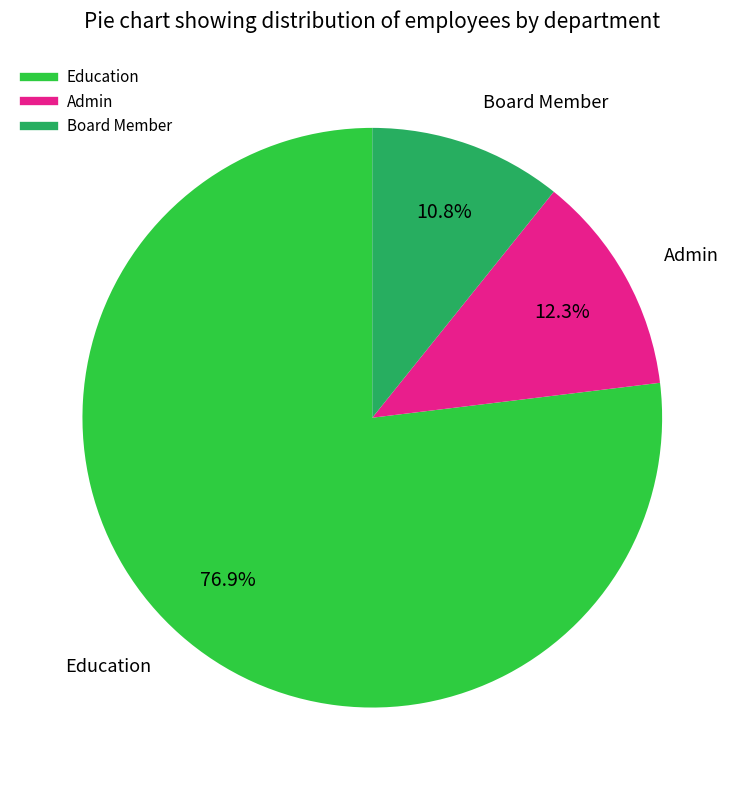

Do Board Member and Education together represent more than half of the pie?

Yes